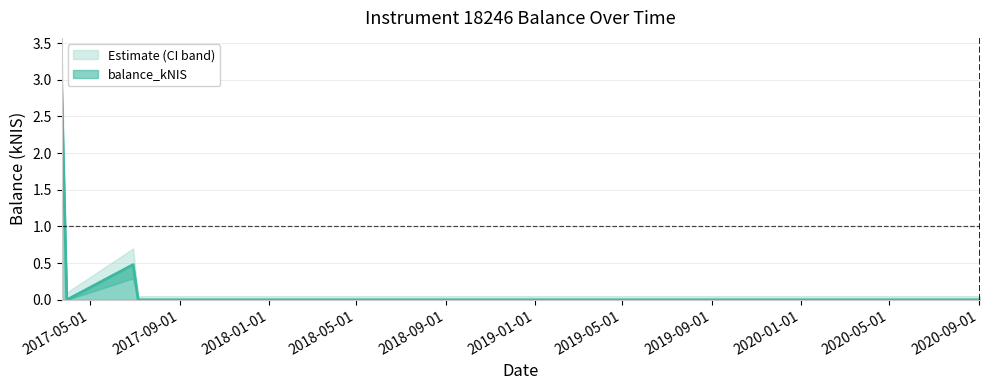

Where is the data nearest to the value 1?

2017-06-29